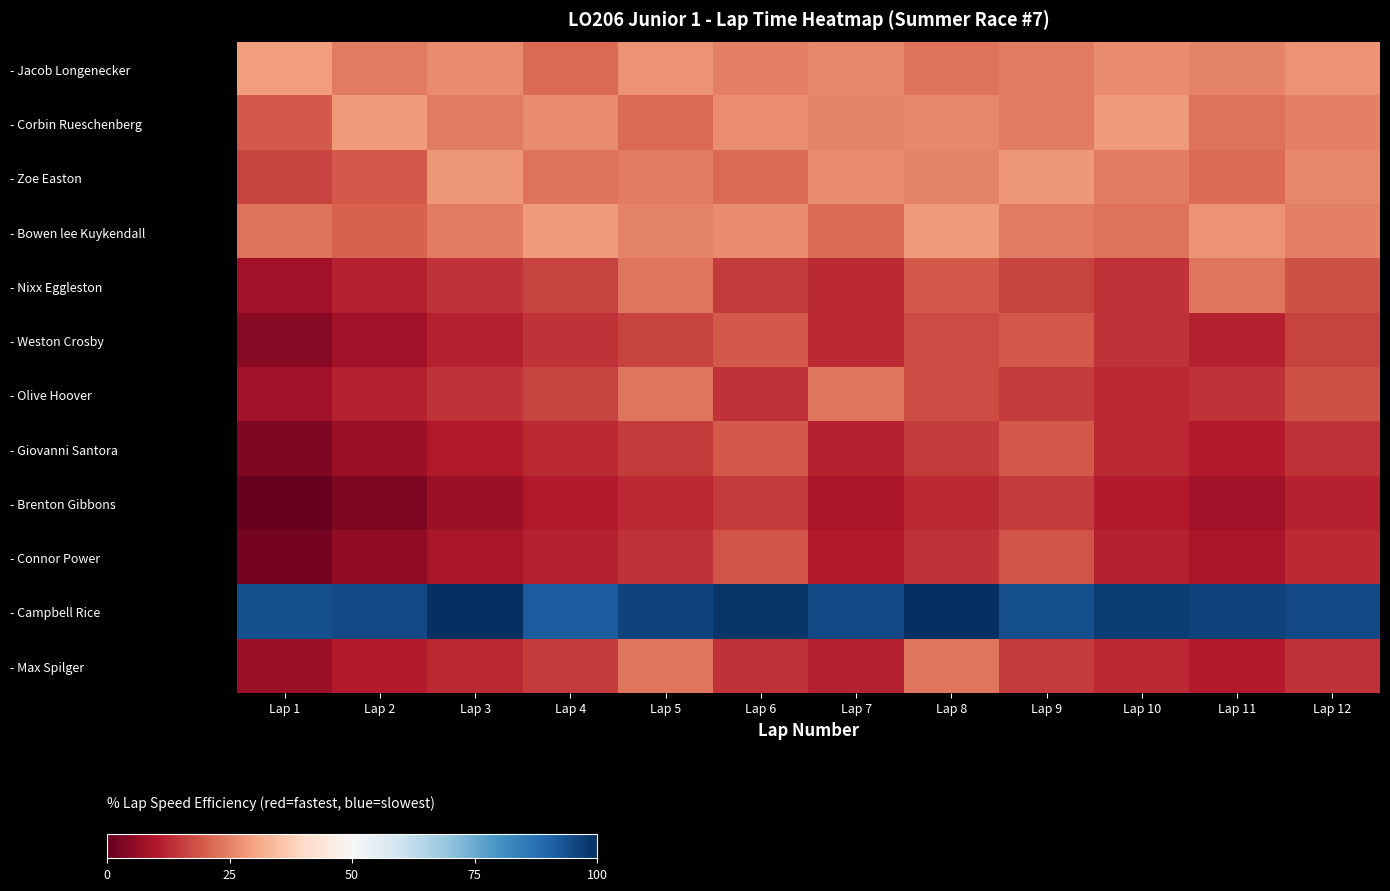

Which label corresponds to the smallest value in the chart?

Lap 1